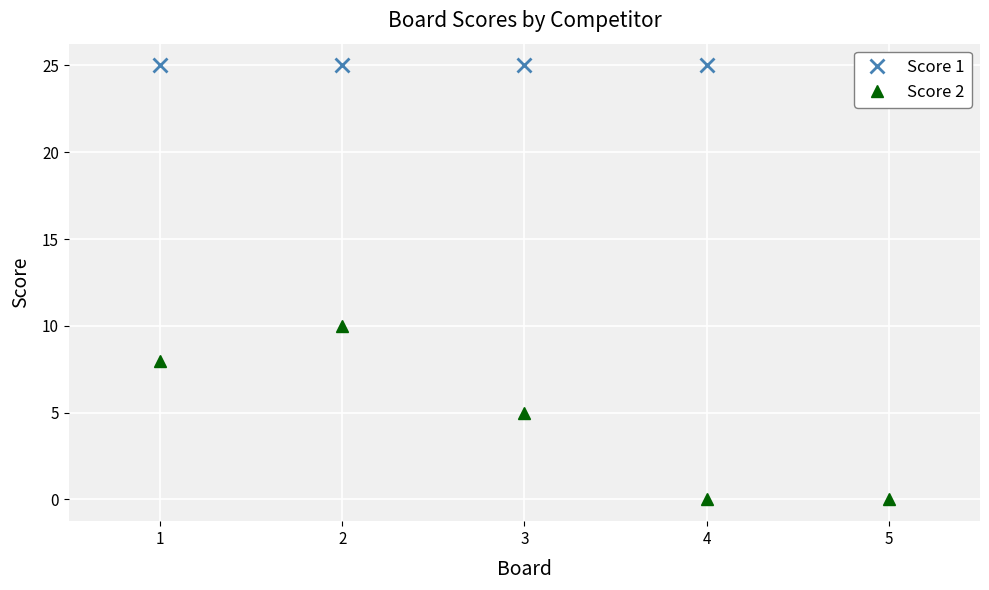

At how many categories does at least one series exceed 20?

5